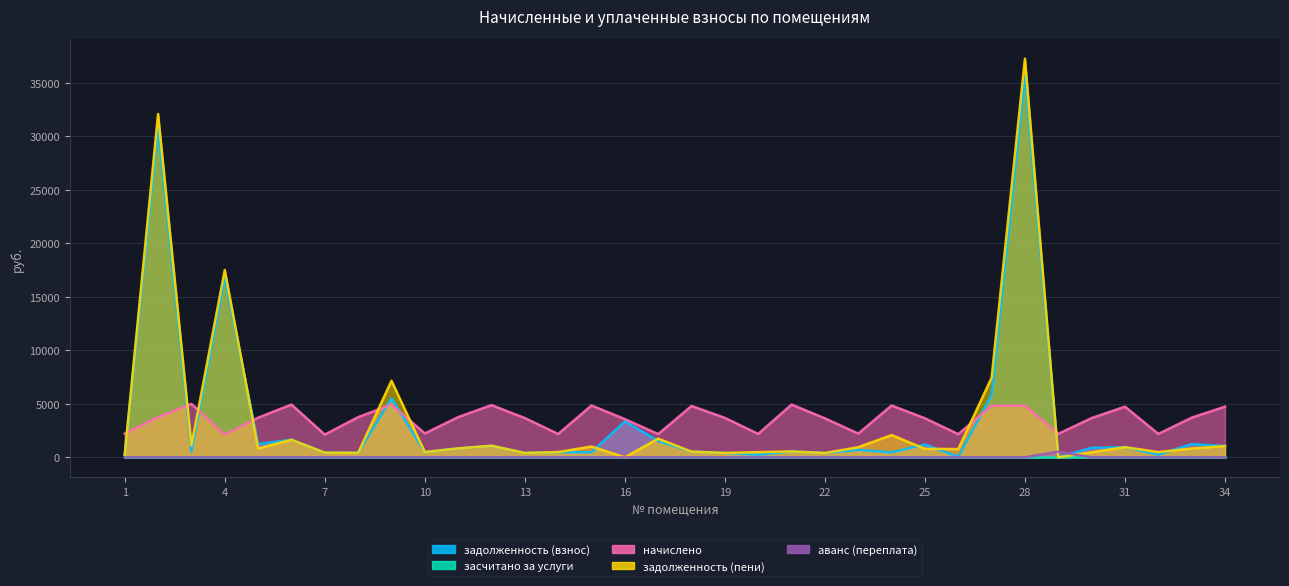

How many data points in задолженность (пени) are above 823?

17